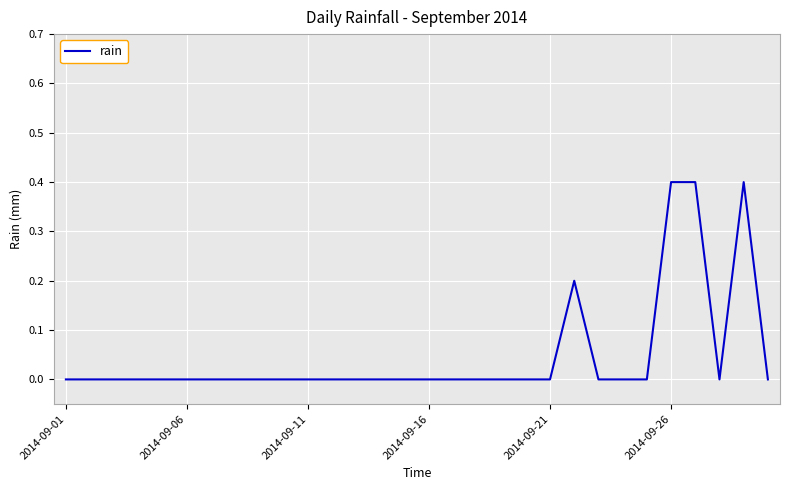

Reading left to right, extract all data points from this chart.

0.0	0.0	0.0	0.0	0.0	0.0	0.0	0.0	0.0	0.0	0.0	0.0	0.0	0.0	0.0	0.0	0.0	0.0	0.0	0.0	0.0	0.2	0.0	0.0	0.0	0.4	0.4	0.0	0.4	0.0